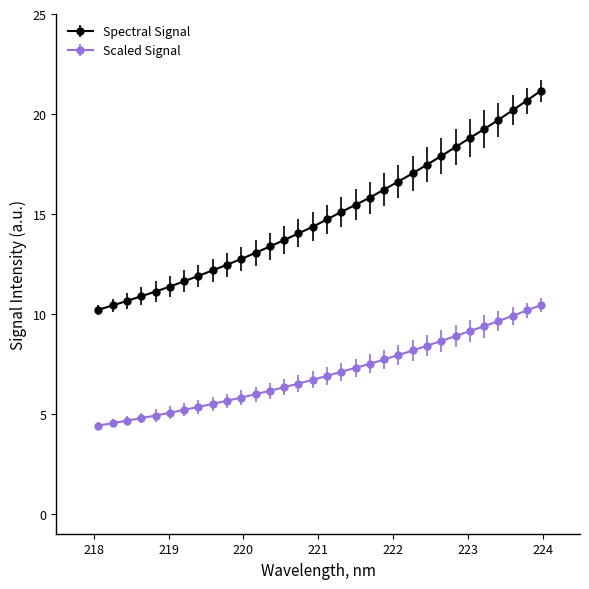

Which series has the widest spread of values?

Spectral Signal